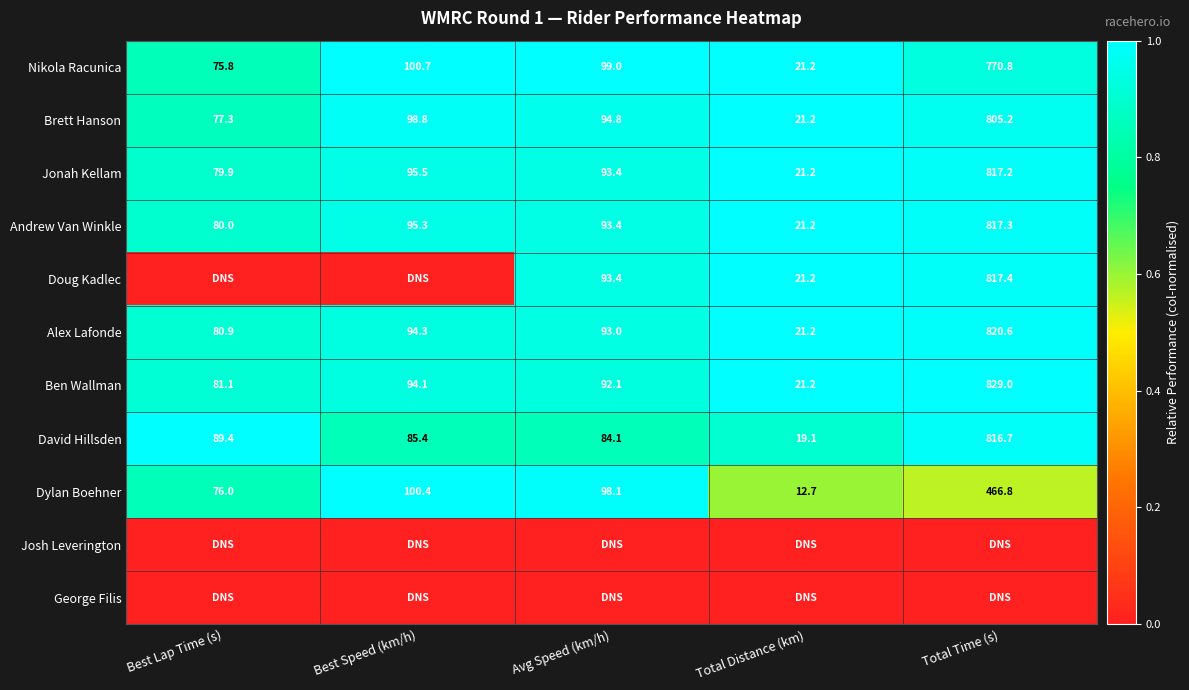

The value of David Hillsden at Best Speed (km/h) is 85.4. True or false?

True